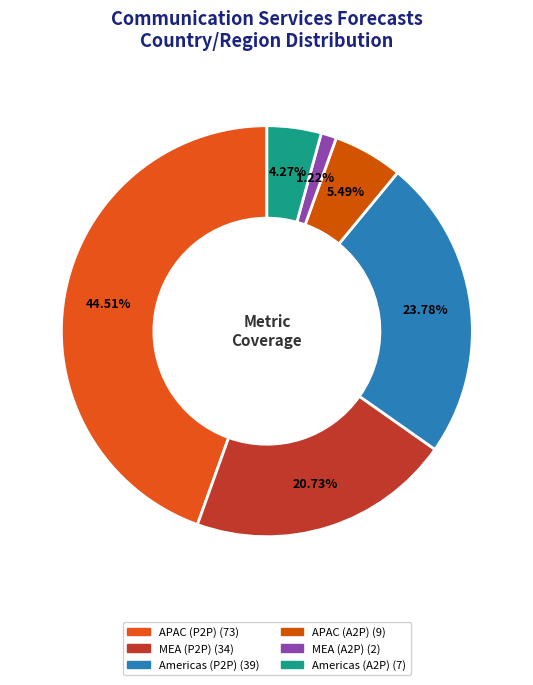

Does MEA (P2P) account for over 50% of the chart?

No